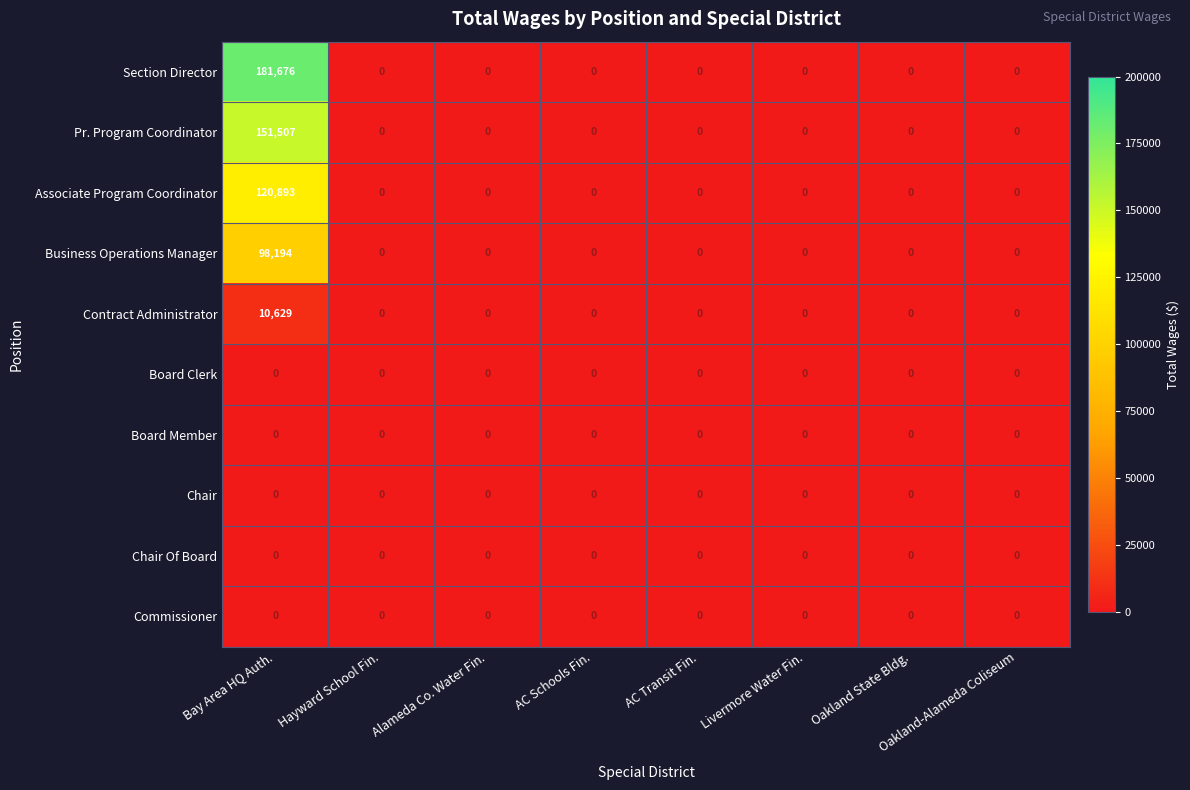

Which label corresponds to the largest value in the chart?

Bay Area HQ Auth.